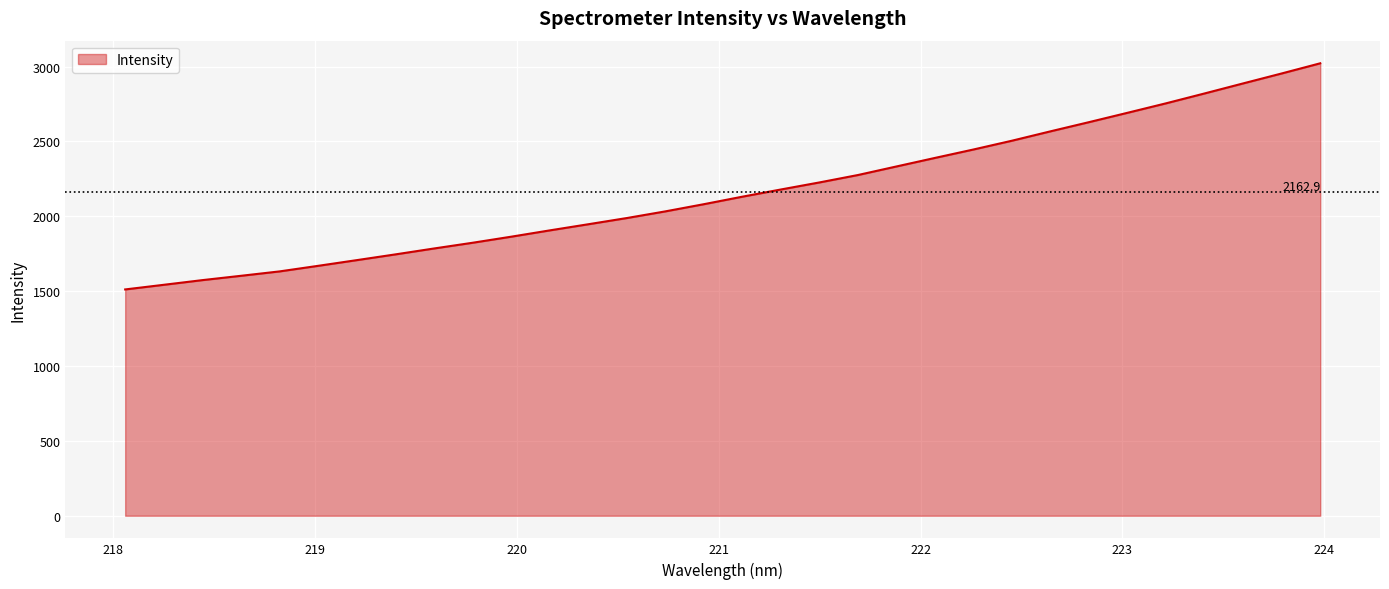

What is the minimum value shown in the chart?

1511.3